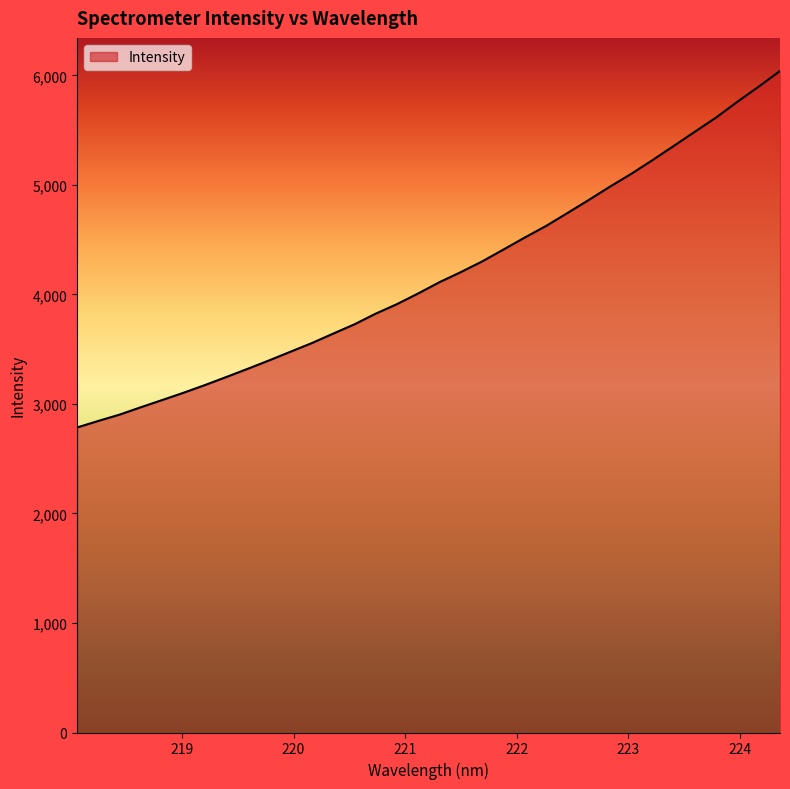

What is the minimum value shown in the chart?

2785.3